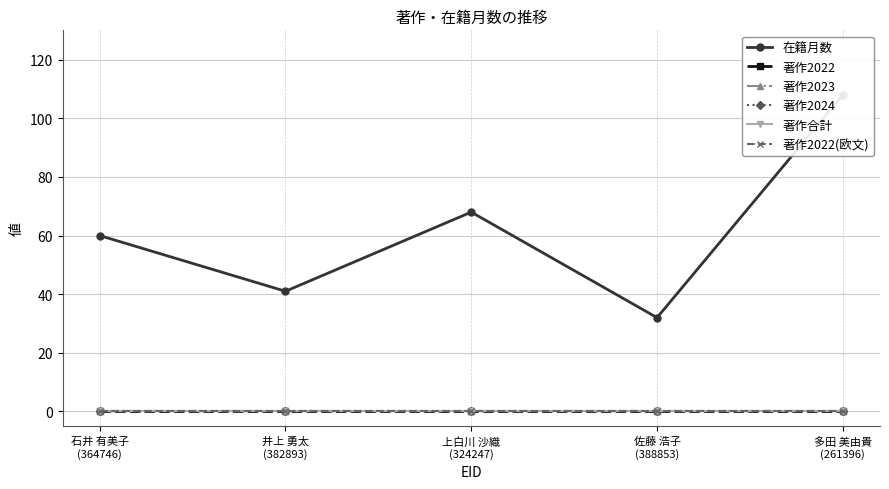

True or false: 著作合計 and 著作2022 cross at least once.

False